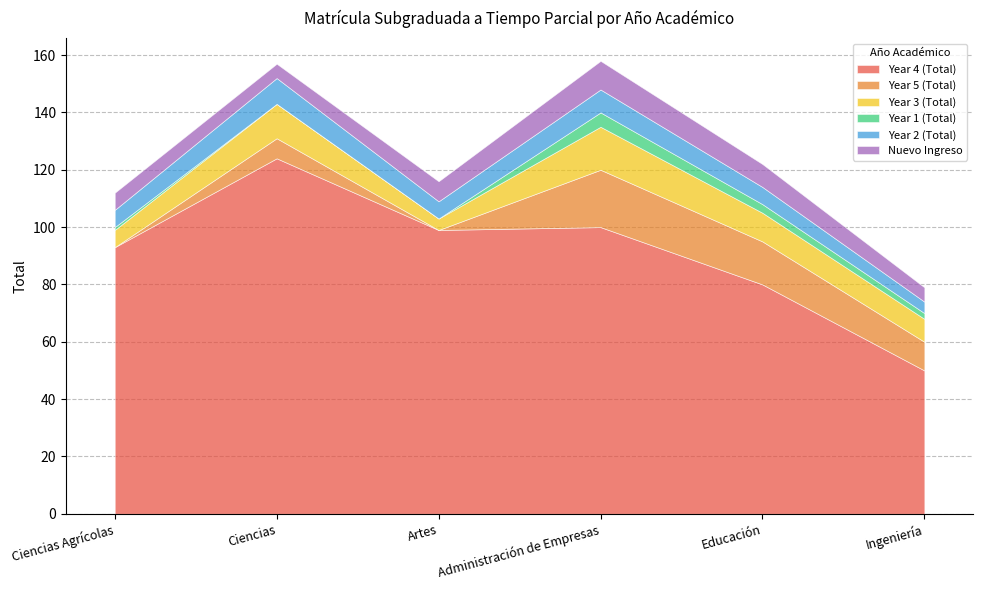

Reading left to right, transcribe all the data shown in this chart.

Year 4 (Total): Ciencias Agrícolas=93	Ciencias=124	Artes=99	Administración de Empresas=100	Educación=80	Ingeniería=50
Year 5 (Total): Ciencias Agrícolas=0	Ciencias=7	Artes=0	Administración de Empresas=20	Educación=15	Ingeniería=10
Year 3 (Total): Ciencias Agrícolas=6	Ciencias=12	Artes=4	Administración de Empresas=15	Educación=10	Ingeniería=8
Year 1 (Total): Ciencias Agrícolas=1	Ciencias=0	Artes=0	Administración de Empresas=5	Educación=3	Ingeniería=2
Year 2 (Total): Ciencias Agrícolas=6	Ciencias=9	Artes=6	Administración de Empresas=8	Educación=6	Ingeniería=4
Nuevo Ingreso: Ciencias Agrícolas=6	Ciencias=5	Artes=7	Administración de Empresas=10	Educación=8	Ingeniería=5